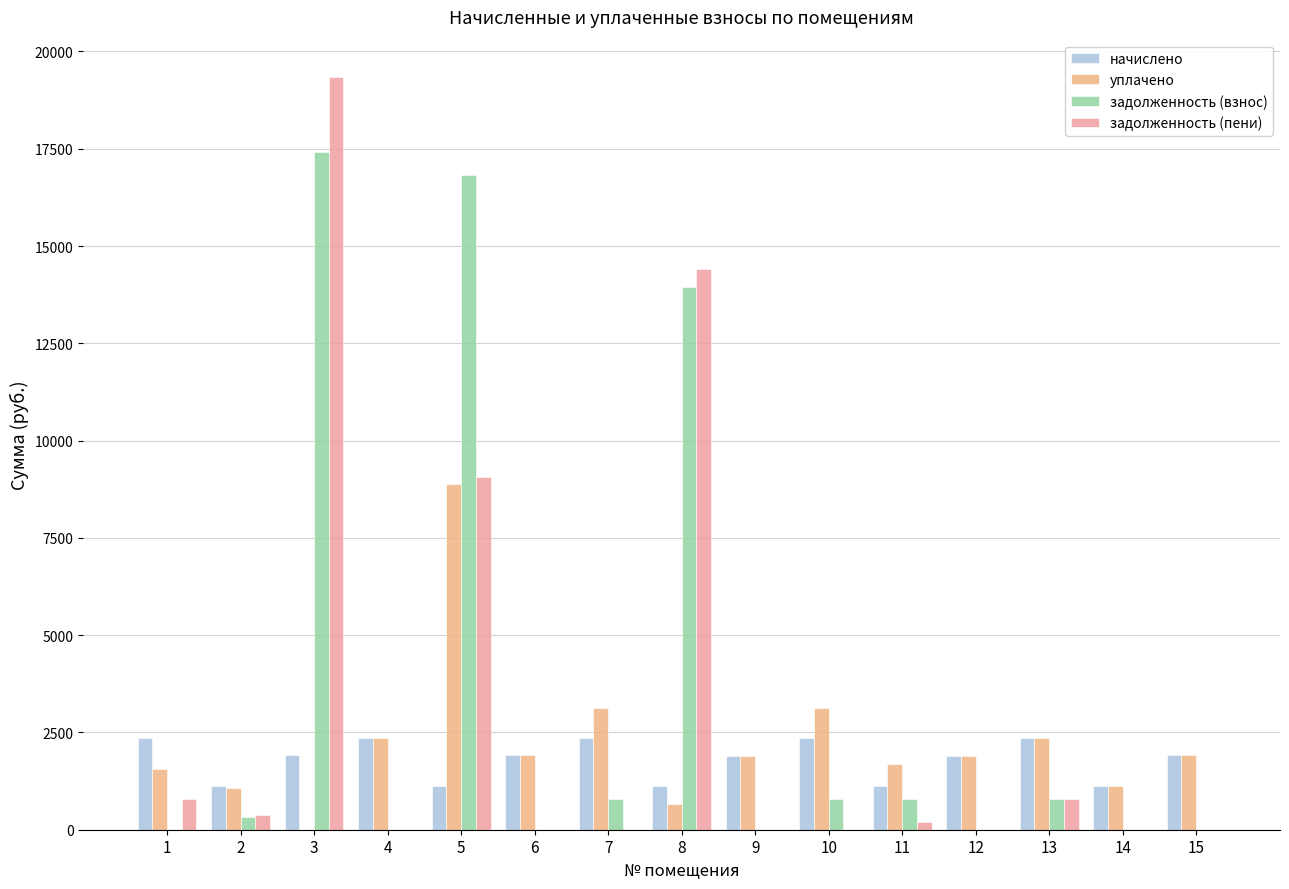

Where does the задолженность (взнос) series first go above 332?

2